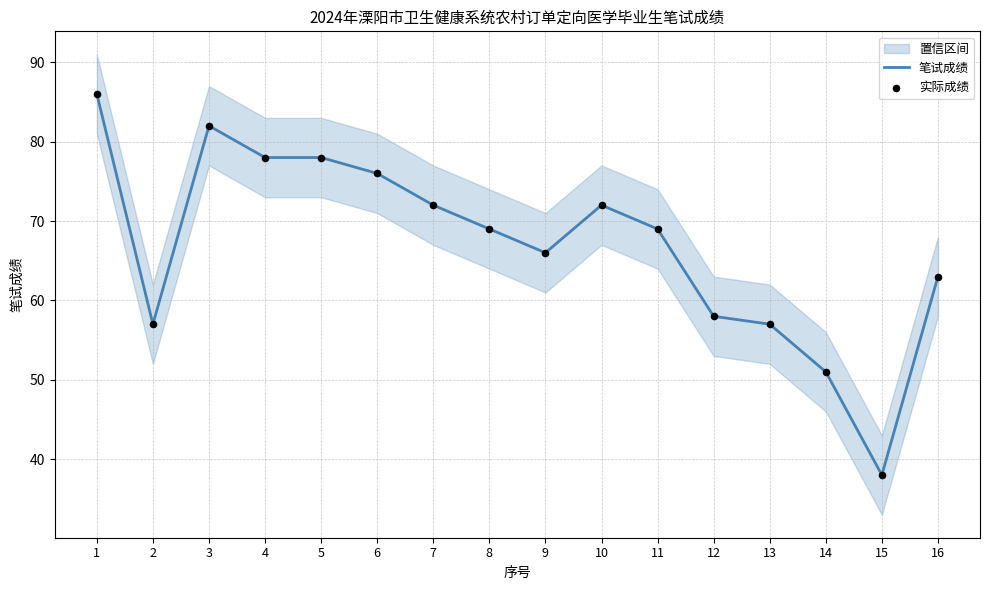

Which series contains the lowest Y value?

笔试成绩